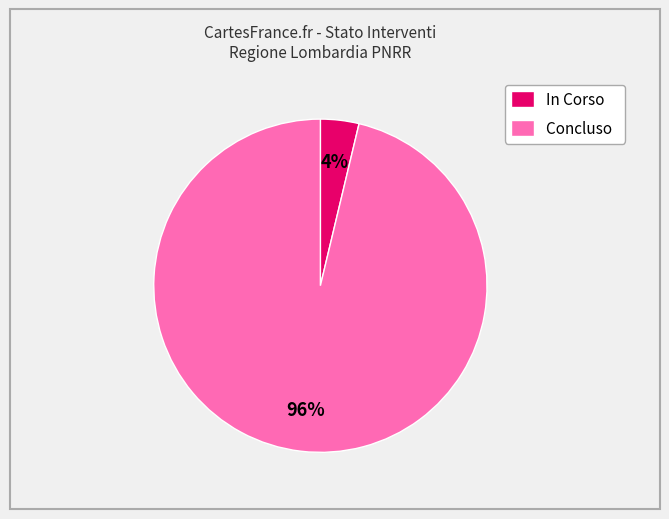

To the nearest percent, what is the combined percentage of Concluso and In Corso?

100%